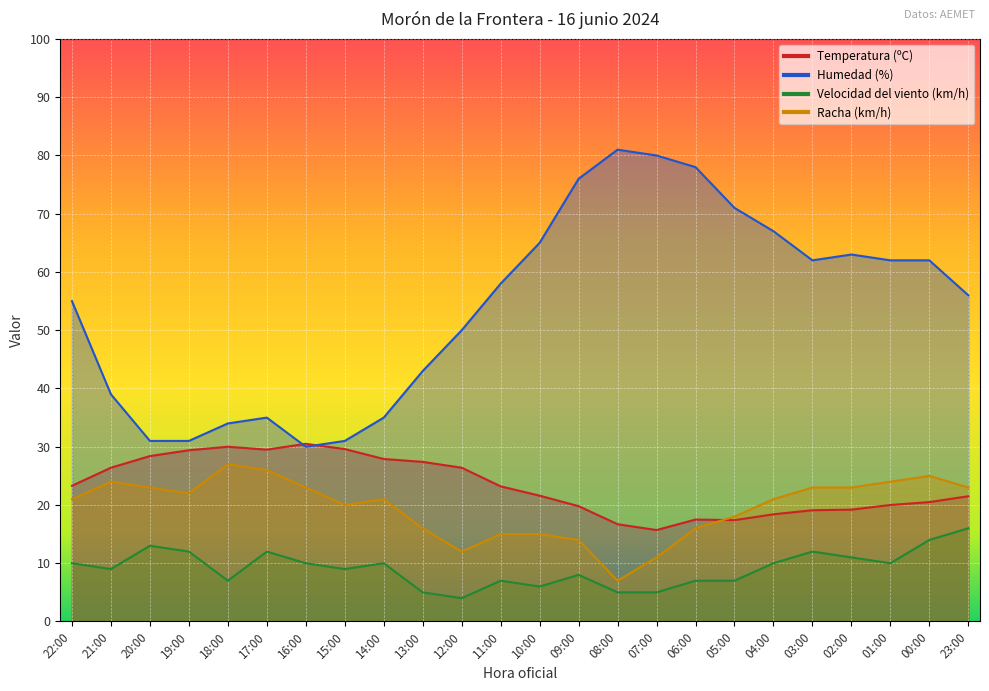

List the labels in order of Velocidad del viento (km/h) value, smallest first.

12:00, 13:00, 08:00, 07:00, 10:00, 18:00, 11:00, 06:00, 05:00, 09:00, 21:00, 15:00, 22:00, 16:00, 14:00, 04:00, 01:00, 02:00, 19:00, 17:00, 03:00, 20:00, 00:00, 23:00